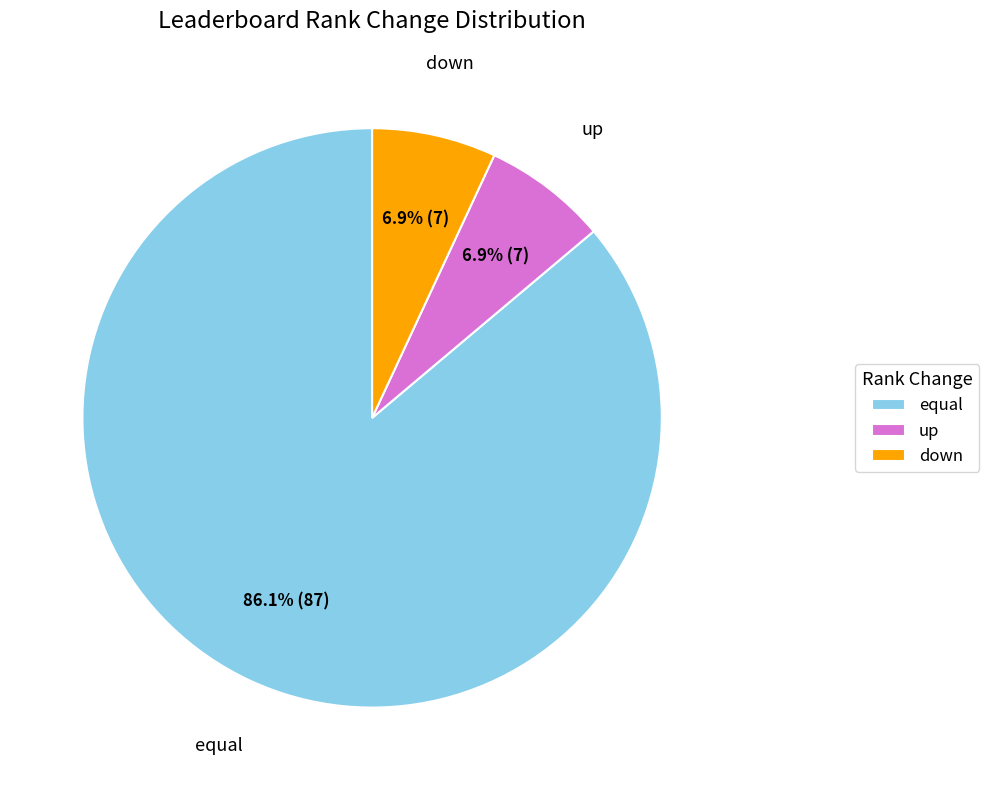

To the nearest percent, what portion does down represent?

7%